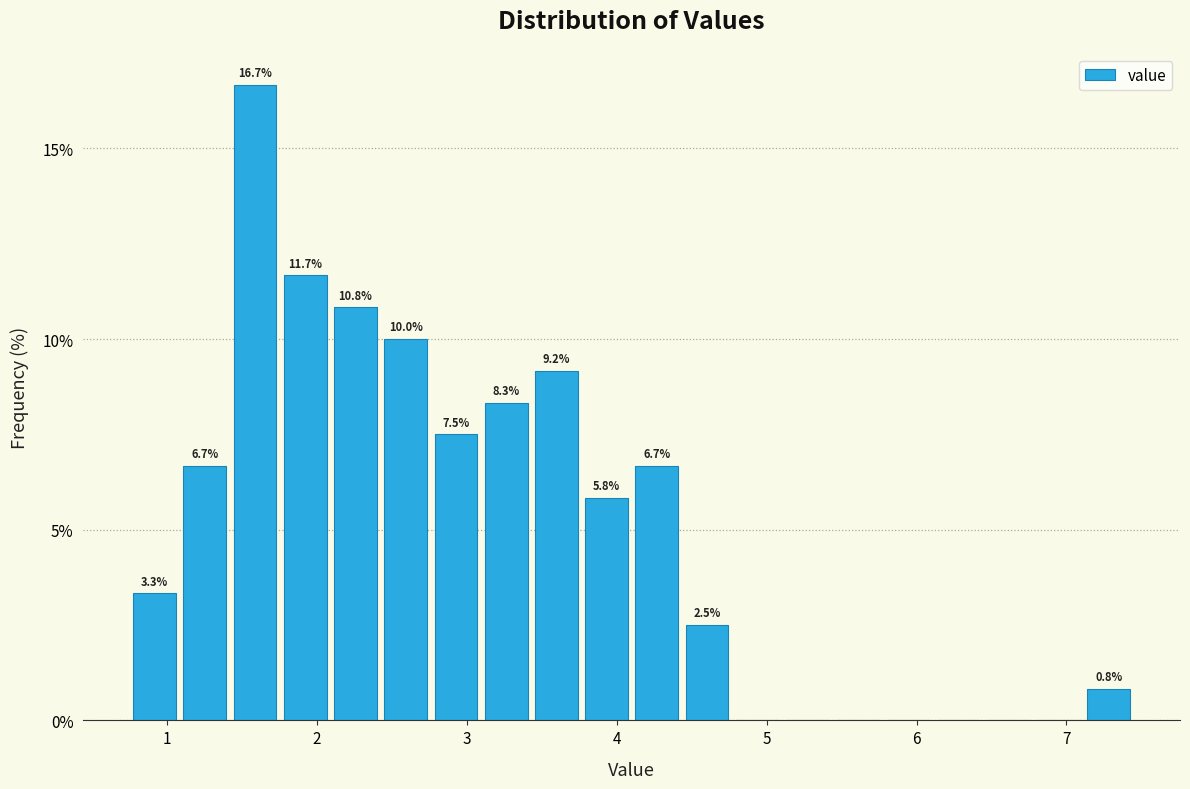

Around what value on the x-axis is the tallest bar? Give the approximate position of its centre, as read against the axis.

1.6